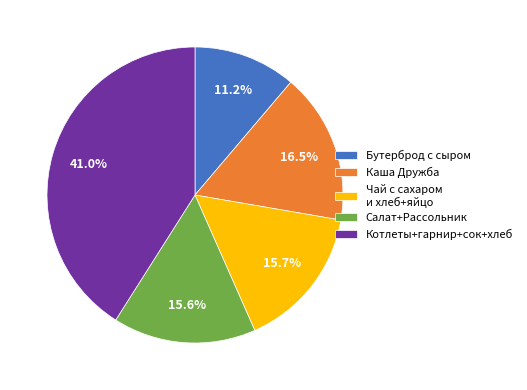

Is the sum of Каша Дружба and Чай с сахаром и хлеб+яйцо greater than half?

No